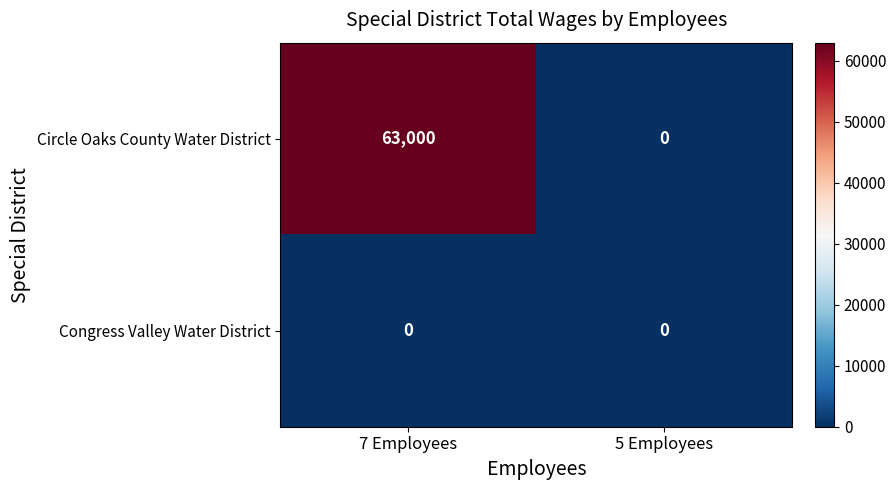

List the series in order of their peak value, highest first.

Circle Oaks County Water District, Congress Valley Water District